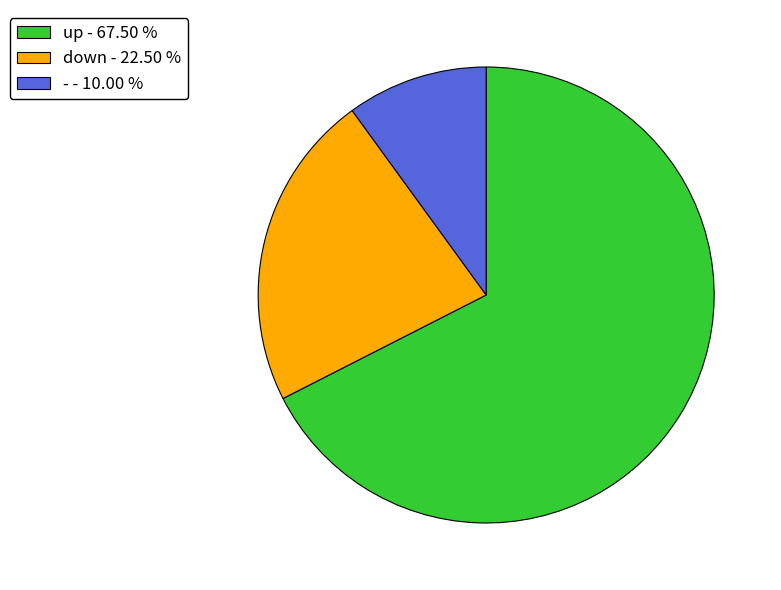

Count the number of slices in the pie.

3